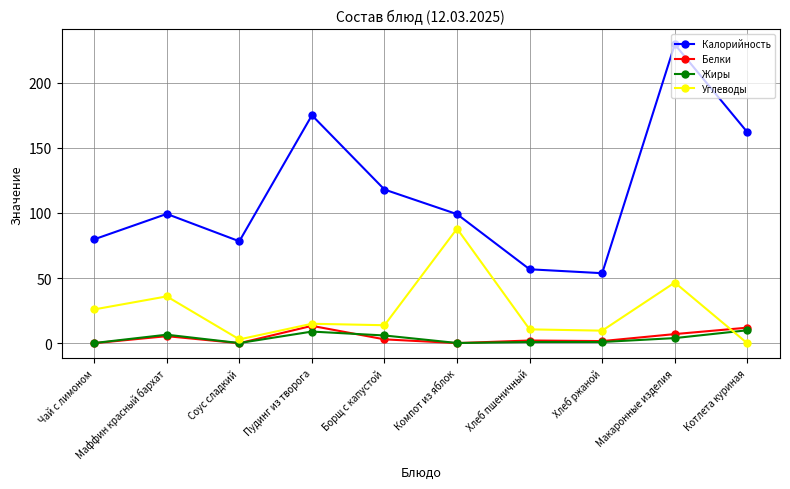

What is the lowest value of the Калорийность series?

53.8